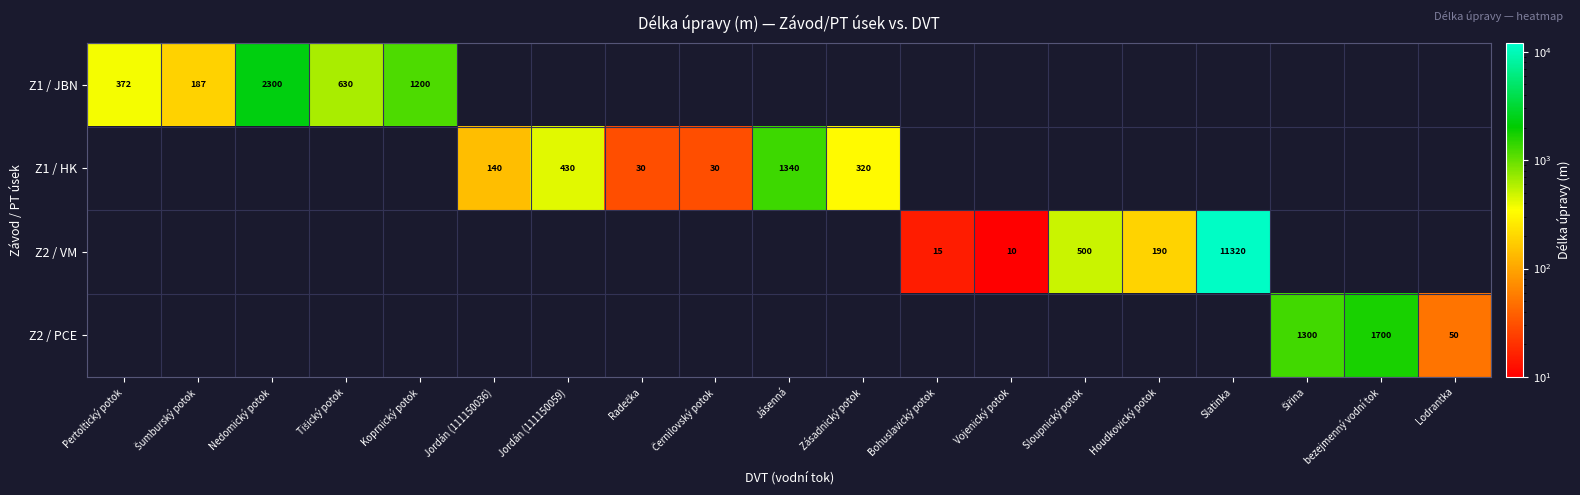

True or false: Z2 / PCE has a value of 3019 at bezejmenný vodní tok.

False